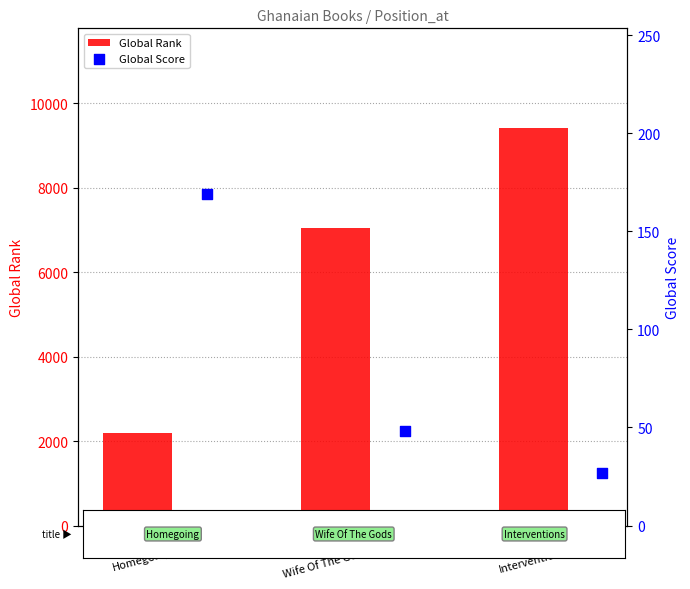

At which category is the sum across all series the highest?

Pos3
Interventions